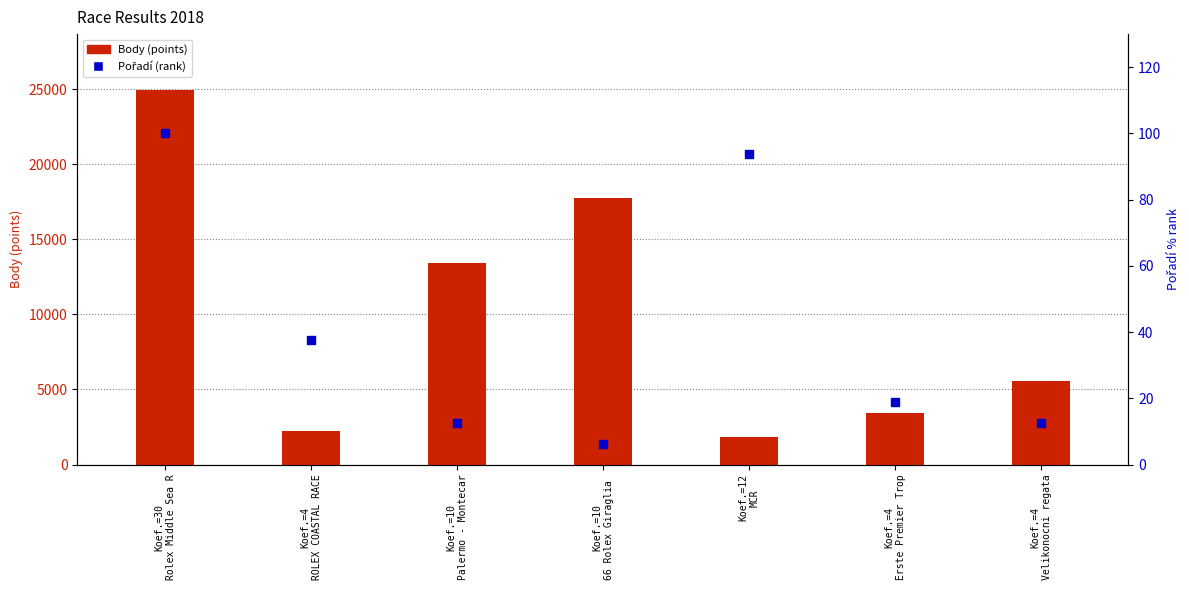

At which category is the sum across all series the highest?

Koef.=30
Rolex Middle Sea R